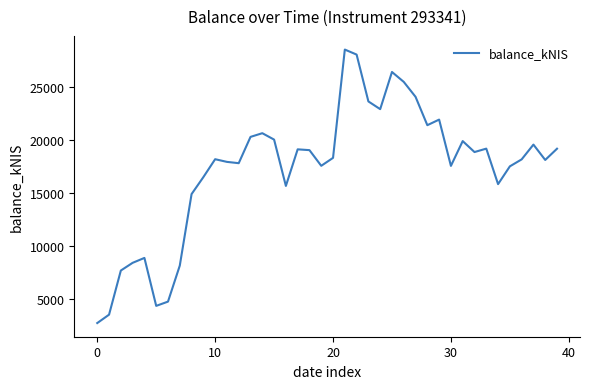

What is the difference between the maximum and minimum values?

25775.7